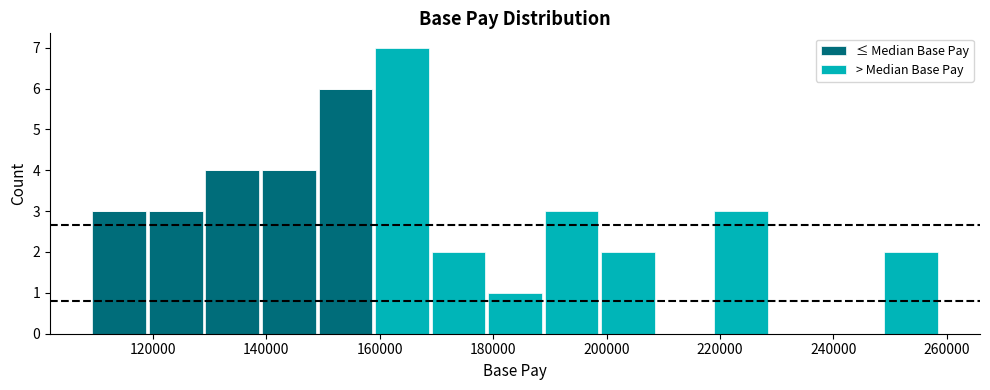

Reading left to right, transcribe this chart: for each stacked bar, give the range it covers on the x-axis and its total height. Neither the bar edges nor the heights are printed on the chart, so give them approximately, as read against the axes.

110000 to 120000: 3
120000 to 130000: 3
130000 to 140000: 4
140000 to 148000: 4
148000 to 158000: 6
158000 to 168000: 7
168000 to 178000: 2
178000 to 188000: 1
188000 to 198000: 3
198000 to 208000: 2
208000 to 218000: 0
218000 to 228000: 3
228000 to 238000: 0
238000 to 248000: 0
248000 to 258000: 2